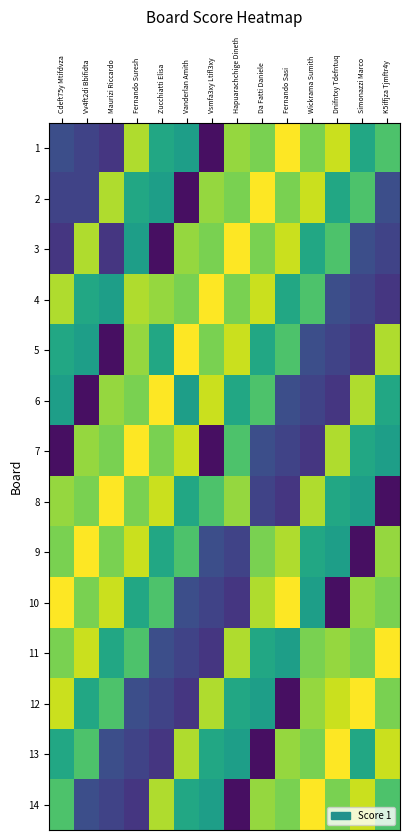

At Maurizi Riccardo, list the series in order from smallest to largest.

5, 1, 3, 14, 13, 4, 11, 12, 7, 9, 6, 2, 10, 8